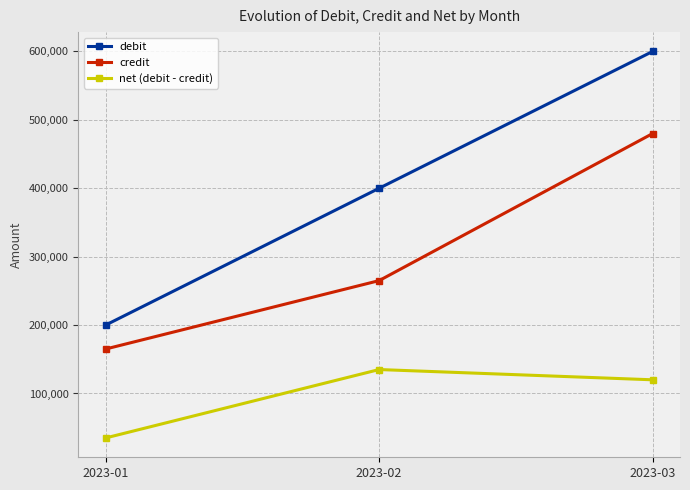

Is it true that credit equals 651707 at 2023-03?

False